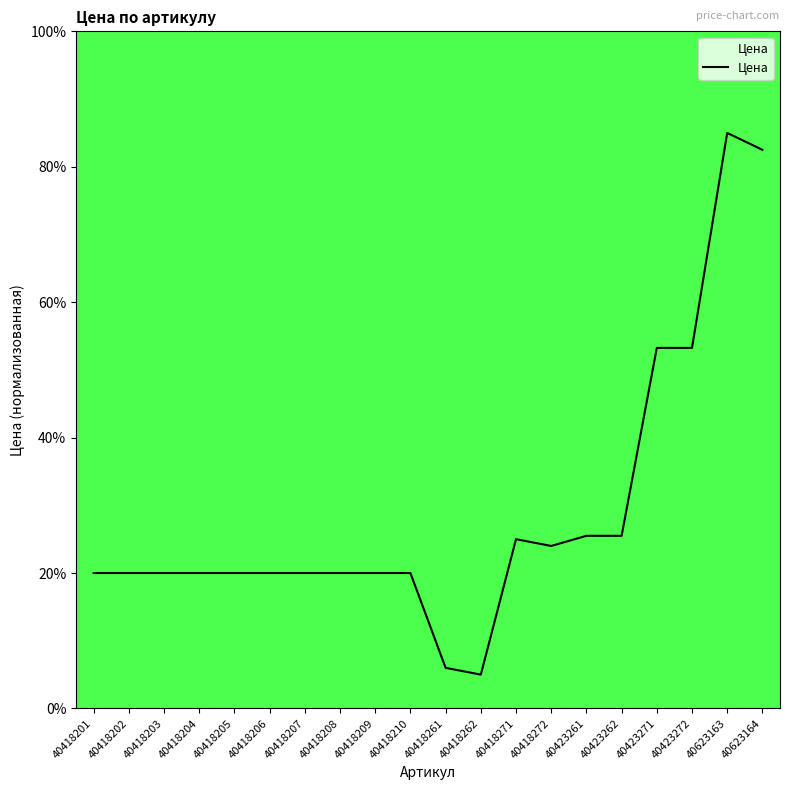

True or false: the data shows 20.0 at 40418207.

True